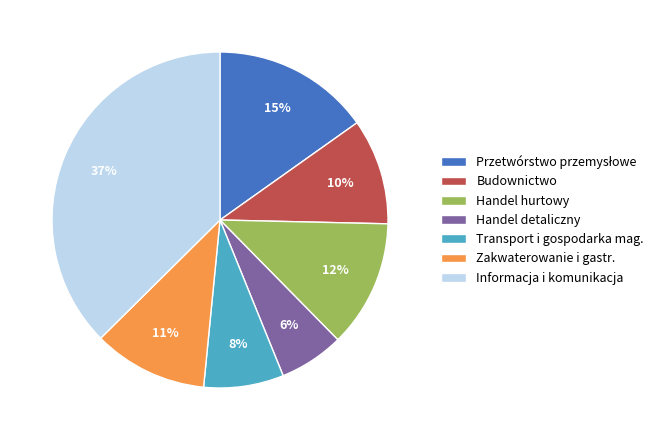

What is the smallest slice in the pie chart?

Handel detaliczny